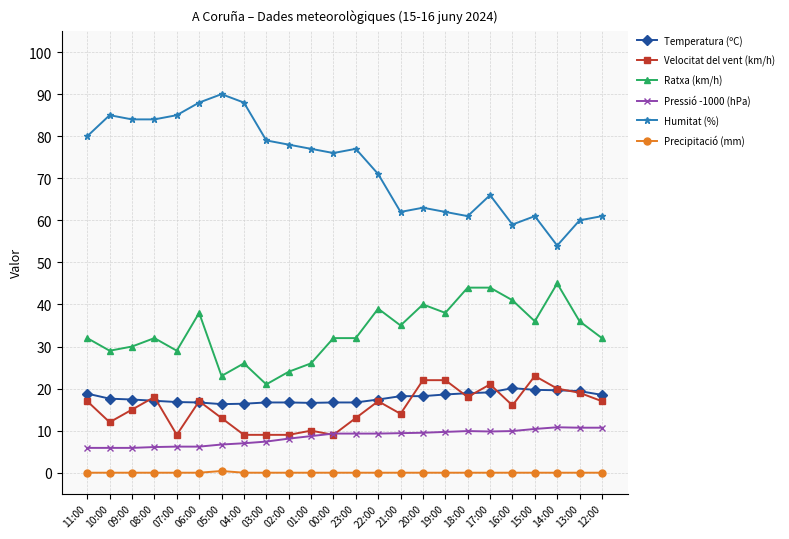

True or false: Ratxa (km/h) and Temperatura (ºC) cross at least once.

False